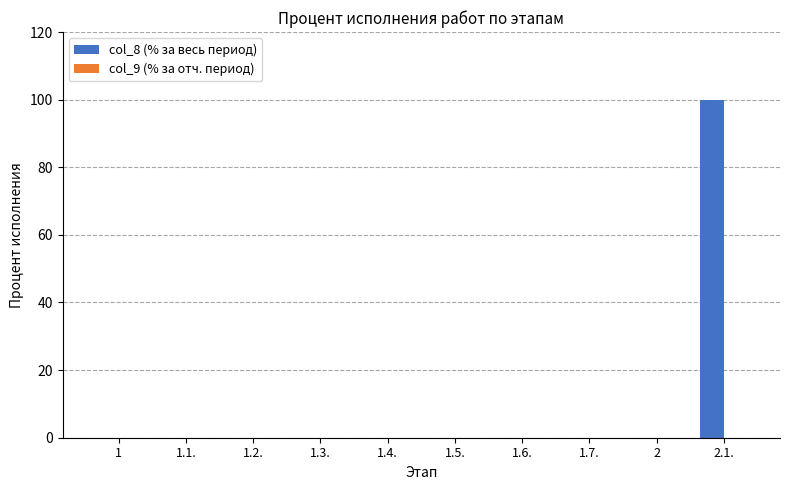

What is the change in value from 1.3. to 2.1.?

+100